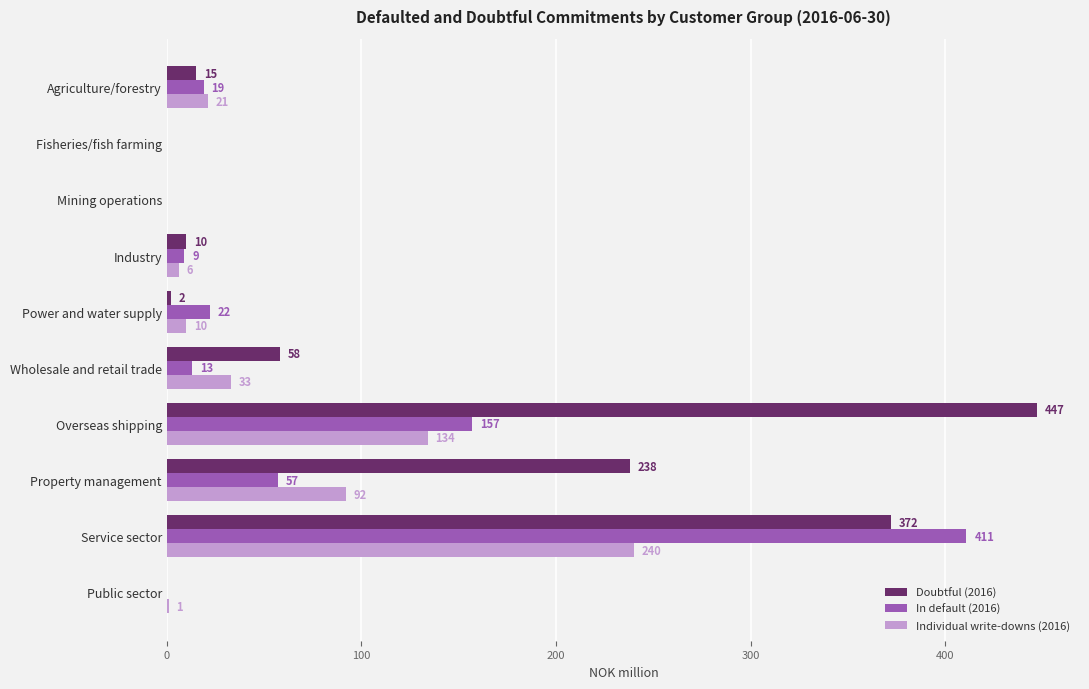

What is the sum of the In default (2016) values at Industry and Overseas shipping?

166